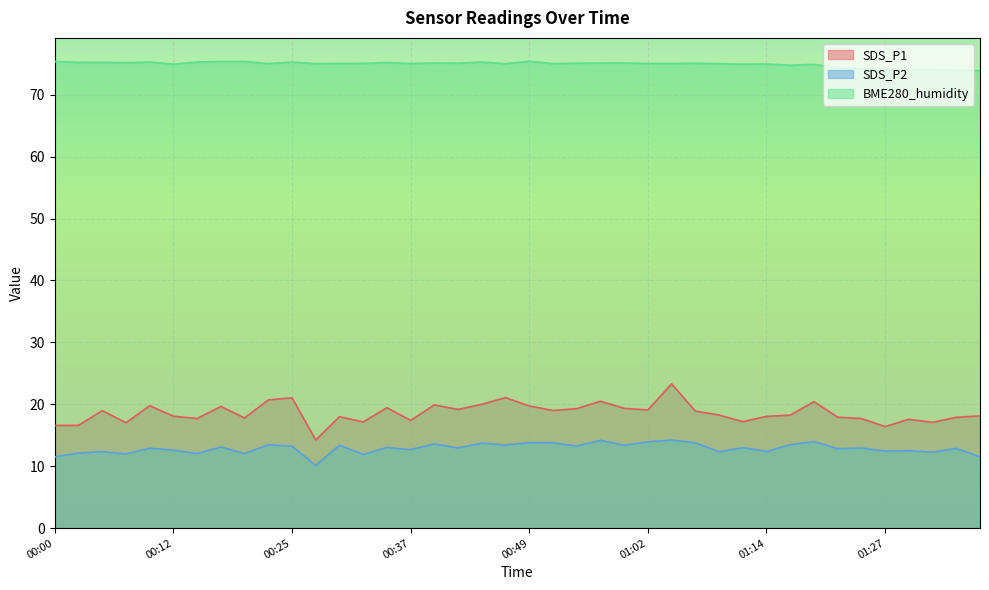

True or false: BME280_humidity and SDS_P2 cross at least once.

False